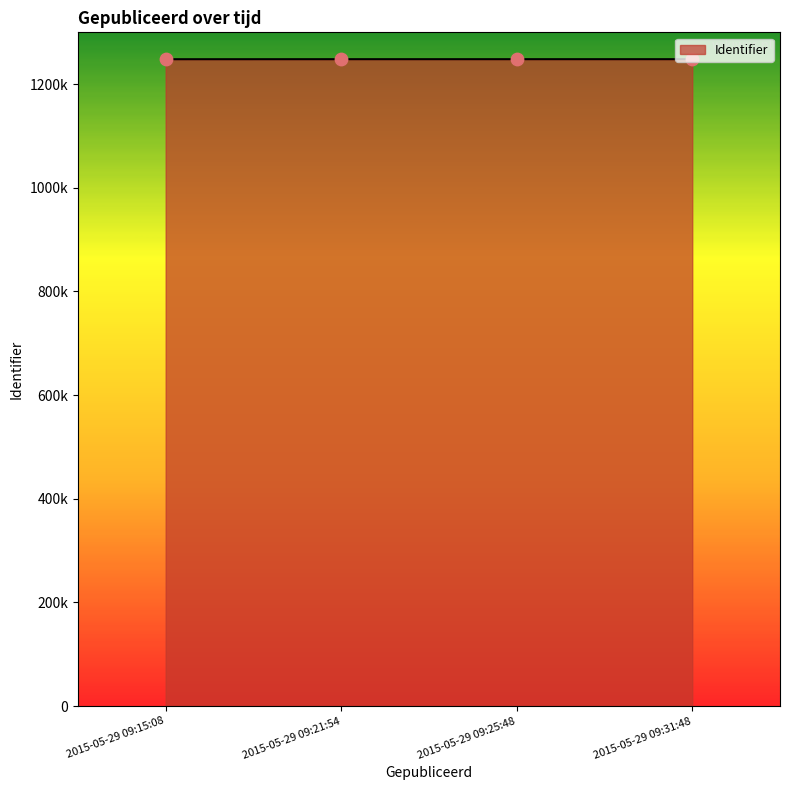

Which has a higher value, 2015-05-29 09:15:08 or 2015-05-29 09:25:48?

2015-05-29 09:25:48